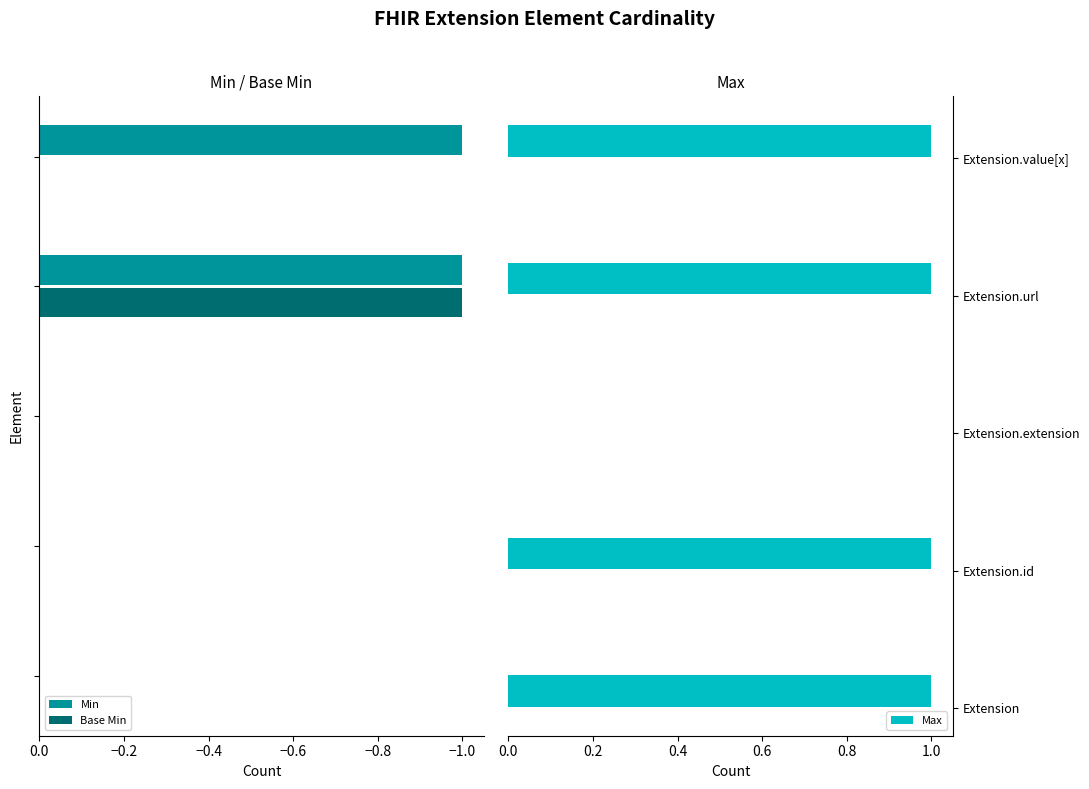

Is it true that Max equals 1 at Extension.url?

True